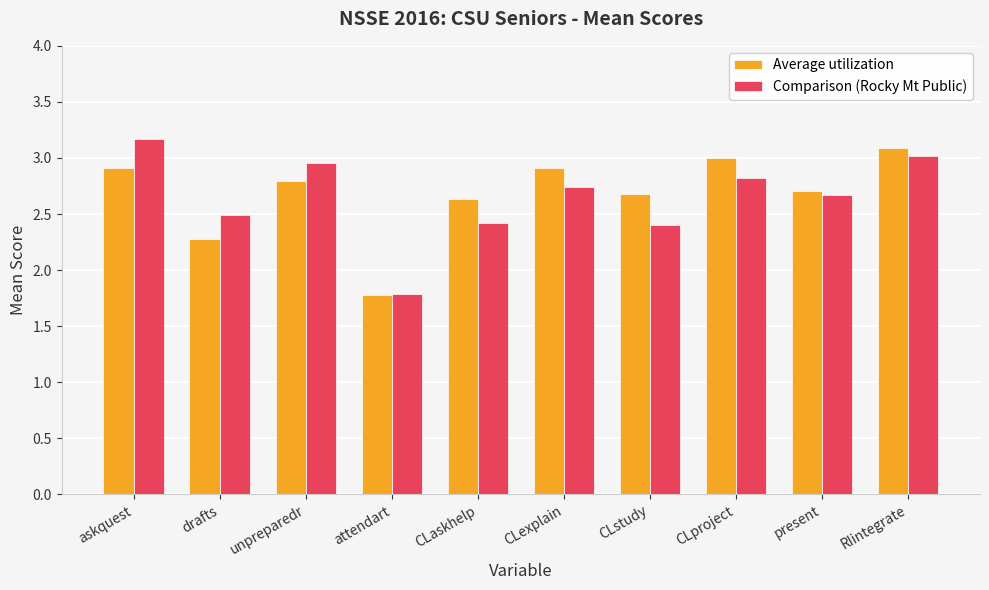

How many groups of bars are there?

10